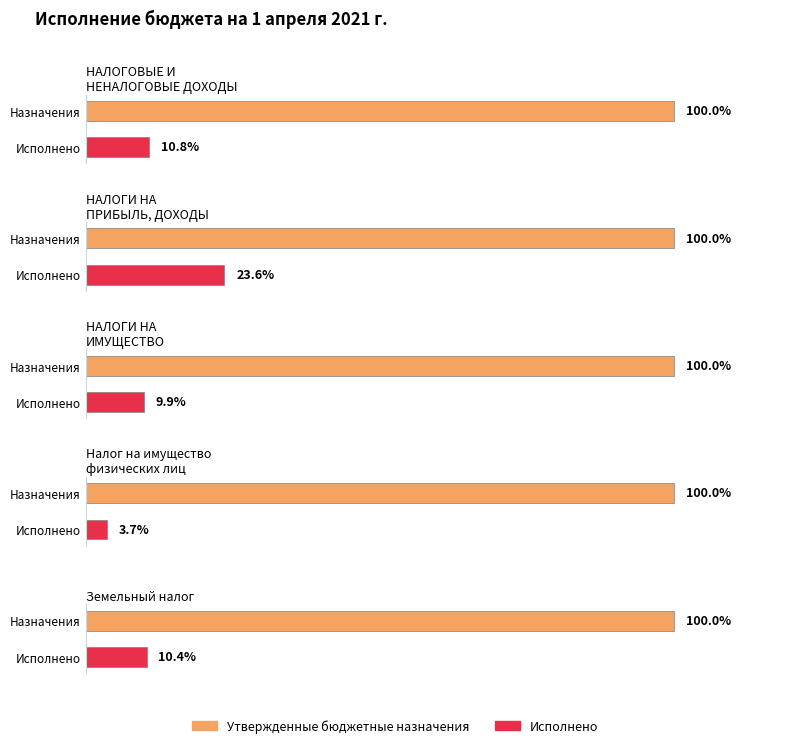

What are all the series names shown in the legend?

Утвержденные бюджетные назначения, Исполнено